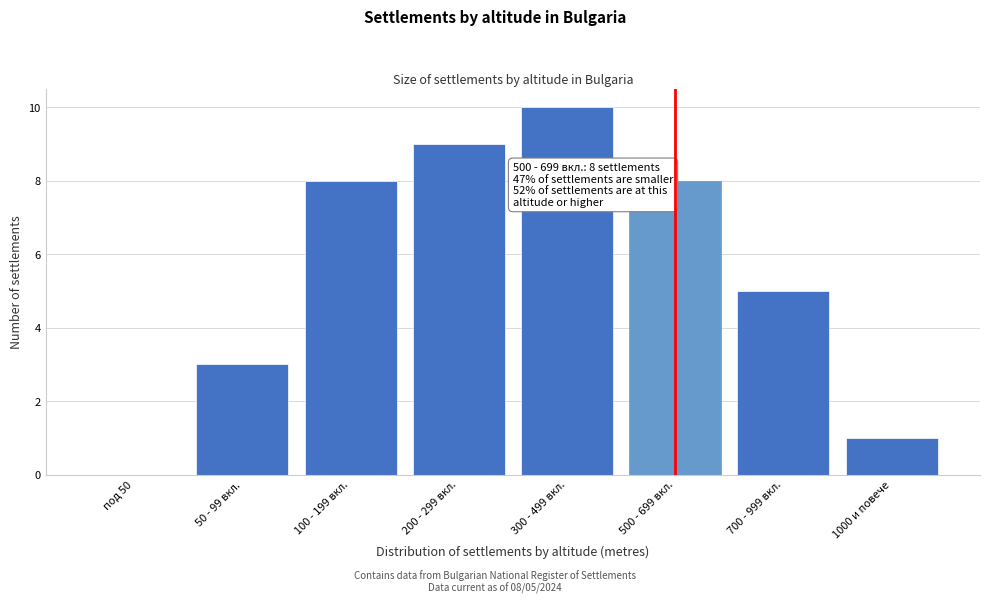

Reading left to right, extract all data points from this chart.

под 50=0	50 - 99 вкл.=3	100 - 199 вкл.=8	200 - 299 вкл.=9	300 - 499 вкл.=10	500 - 699 вкл.=8	700 - 999 вкл.=5	1000 и повече=1